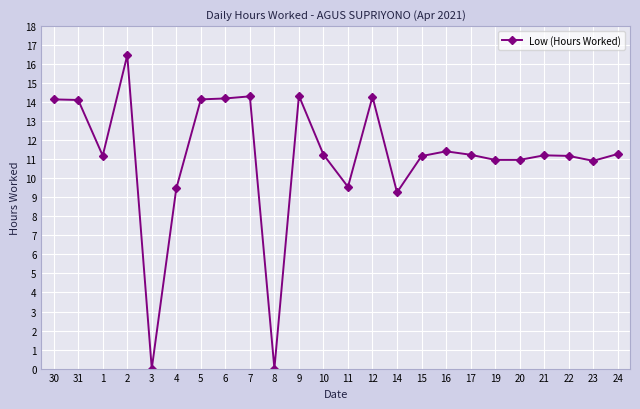

What is the difference between the maximum and minimum values?

16.5